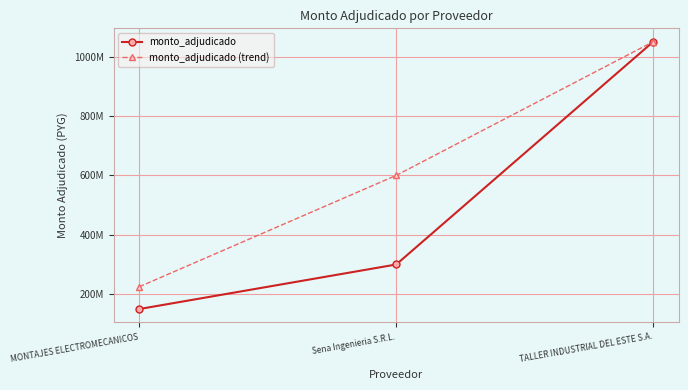

Does the chart have visible grid lines?

Yes